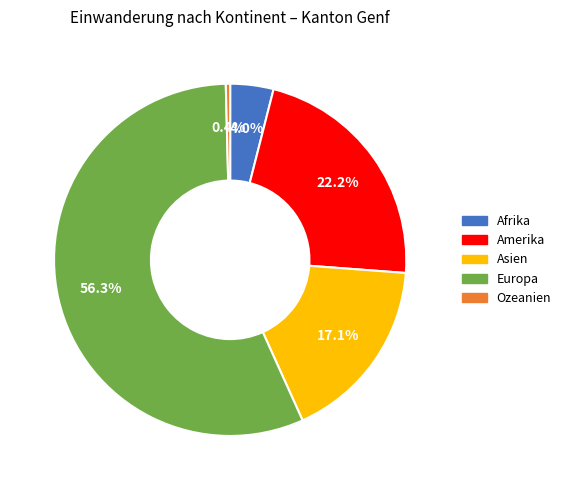

What is the smallest slice in the pie chart?

Ozeanien